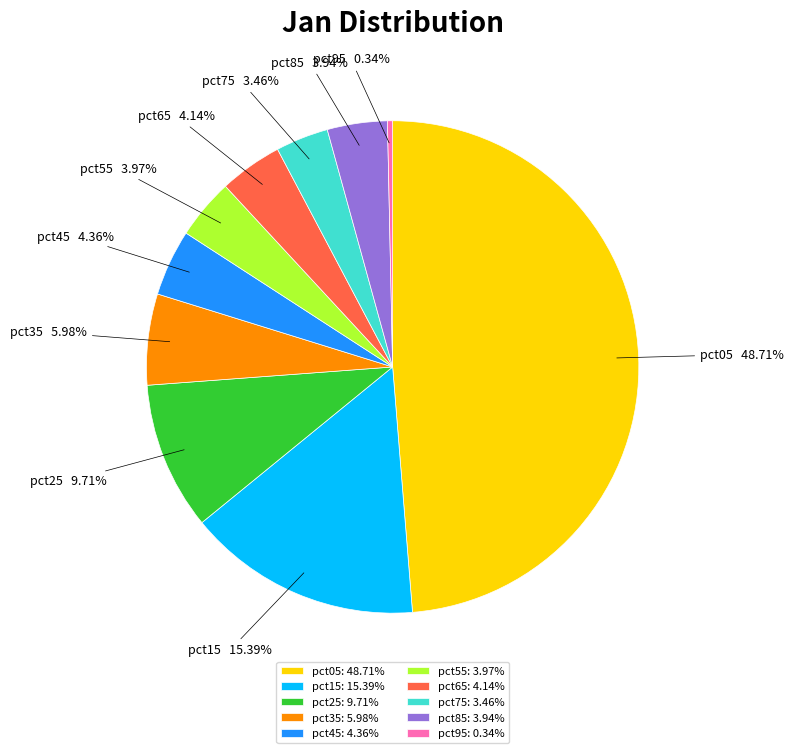

Which slice is the largest?

pct05